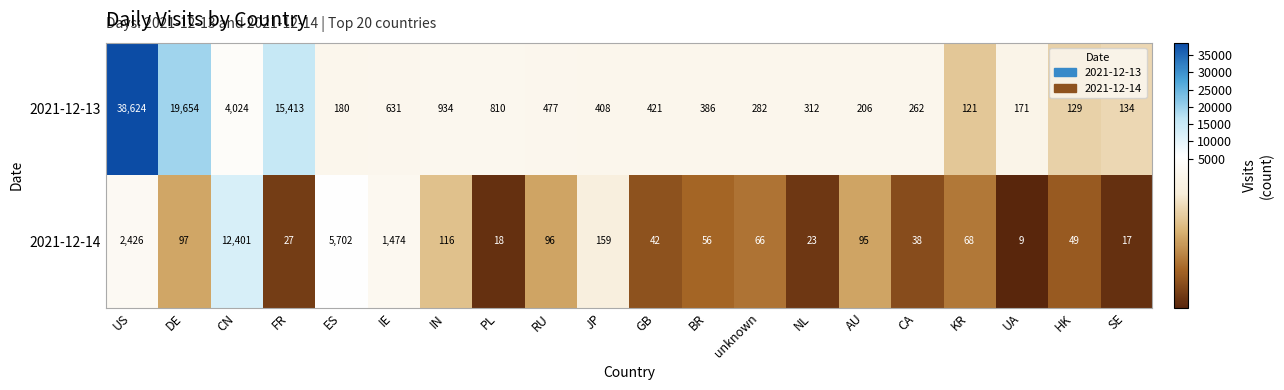

What is the difference between the maximum and second lowest values in the 2021-12-13 series?

38495